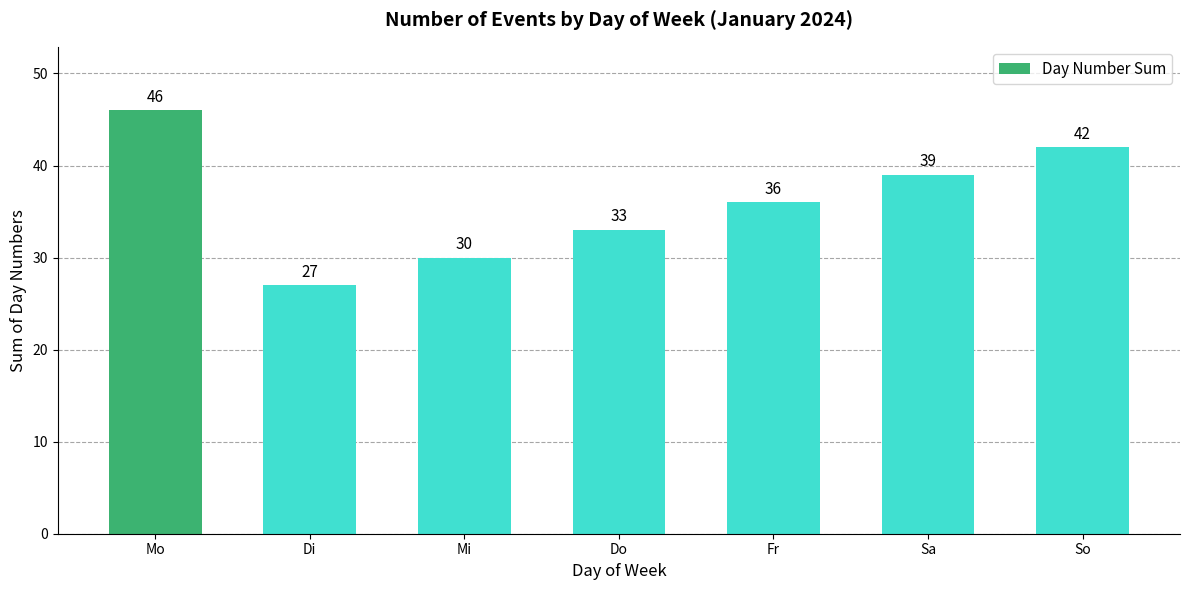

Approximately how many times larger is the value at Mi compared to Sa?

0.8